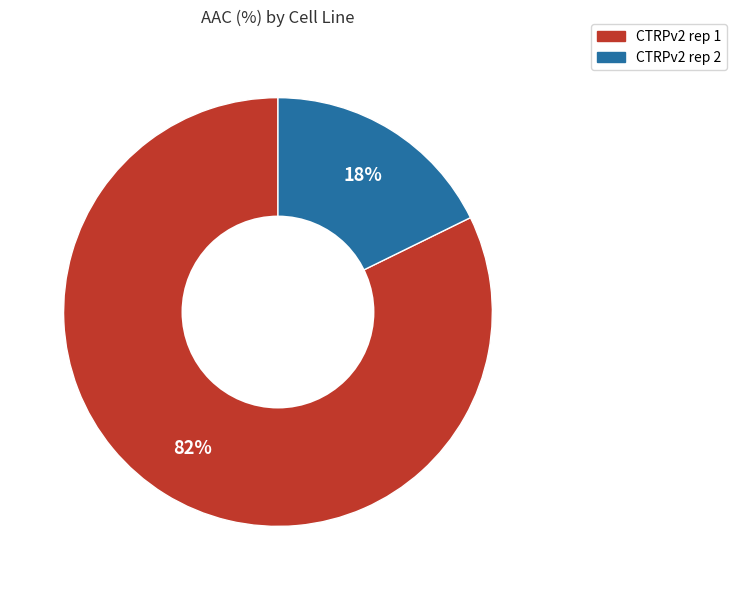

To the nearest percent, what percentage of the pie is CTRPv2 rep 1?

82%